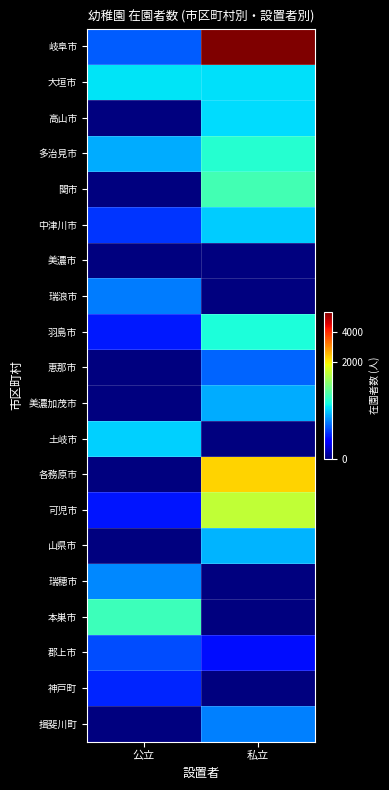

Between 公立 and 私立, which series saw the biggest shift?

岐阜市